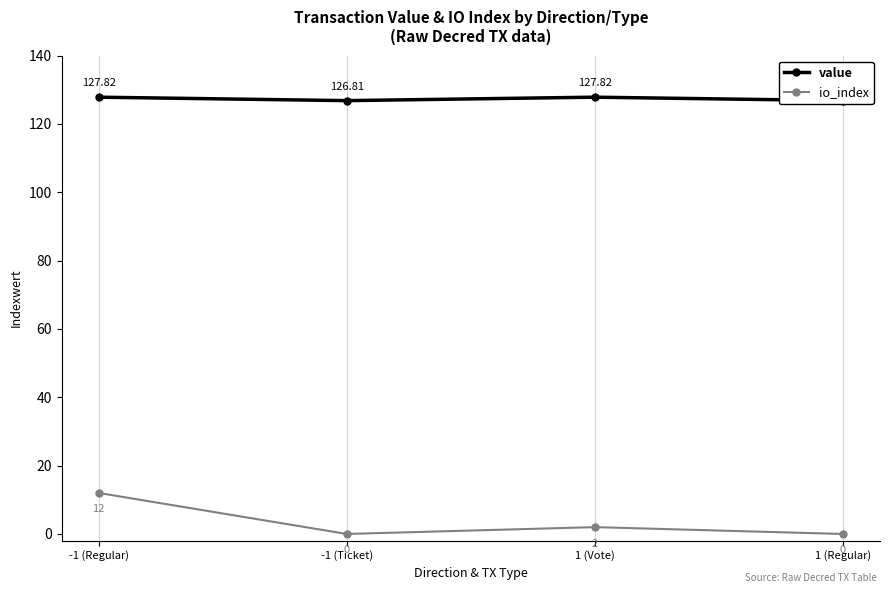

Reading left to right, what are all the values shown in this chart?

value: -1 (Regular)=127.8	-1 (Ticket)=126.8	1 (Vote)=127.8	1 (Regular)=126.8
io_index: -1 (Regular)=12.0	-1 (Ticket)=0.0	1 (Vote)=2.0	1 (Regular)=0.0